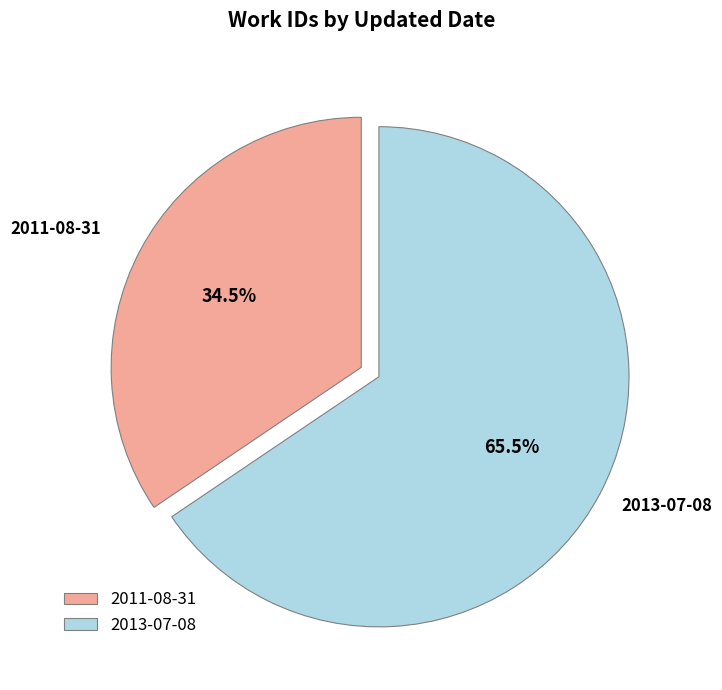

Which category accounts for the majority?

2013-07-08